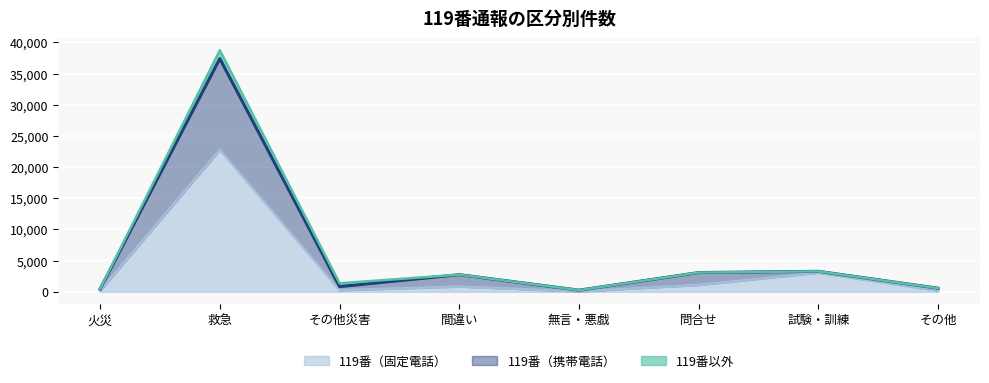

How many data points in 119番（携帯電話） are less than 2753?

4